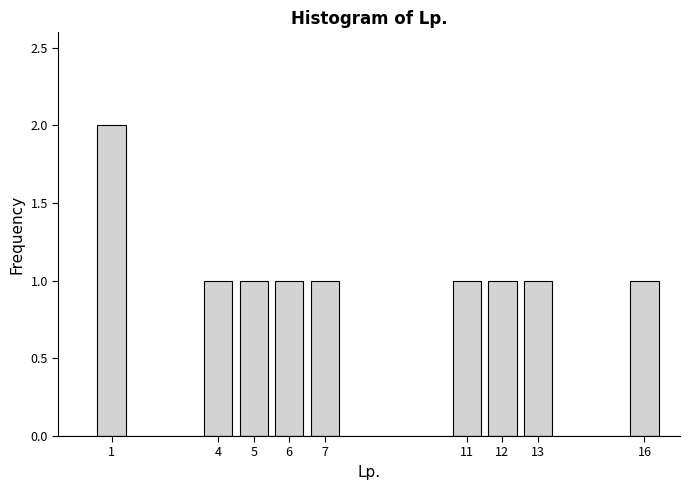

Reading right to left, extract all data points from this chart.

16=1	13=1	12=1	11=1	7=1	6=1	5=1	4=1	1=2